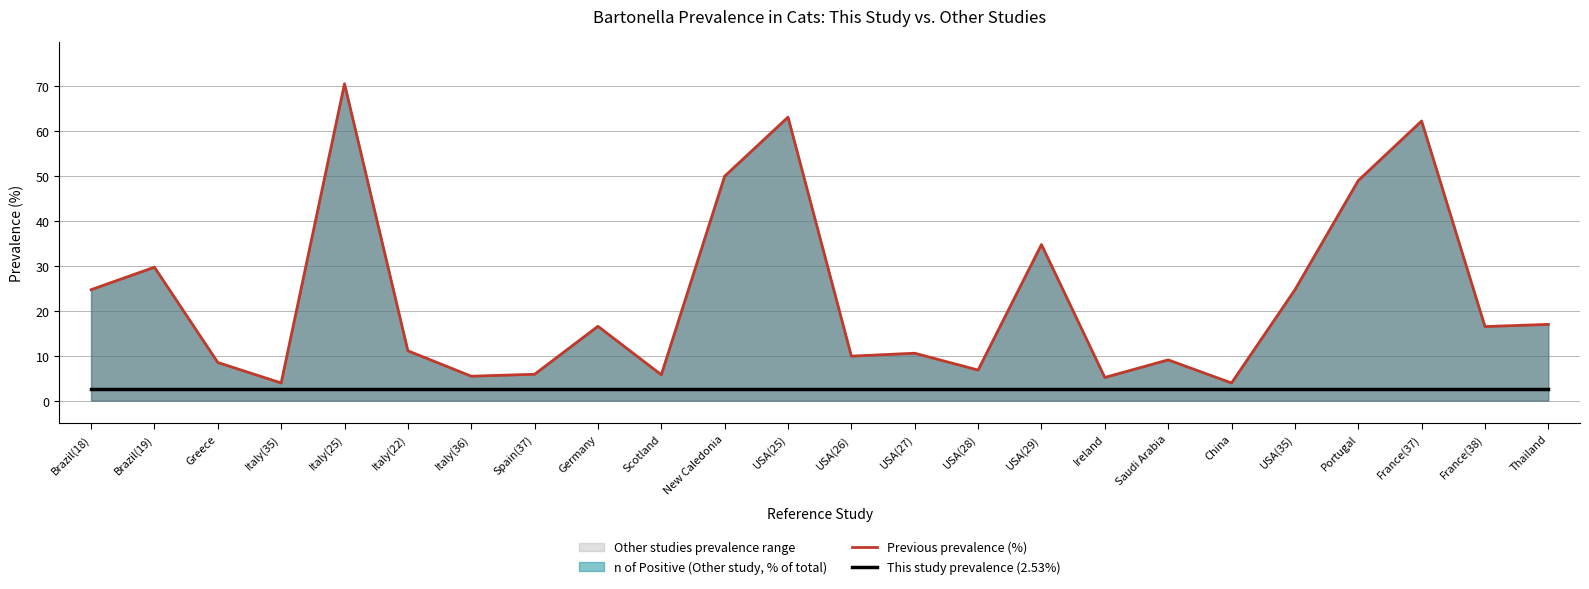

What is the difference between the Previous prevalence (%) values at France(37) and Scotland?

56.5